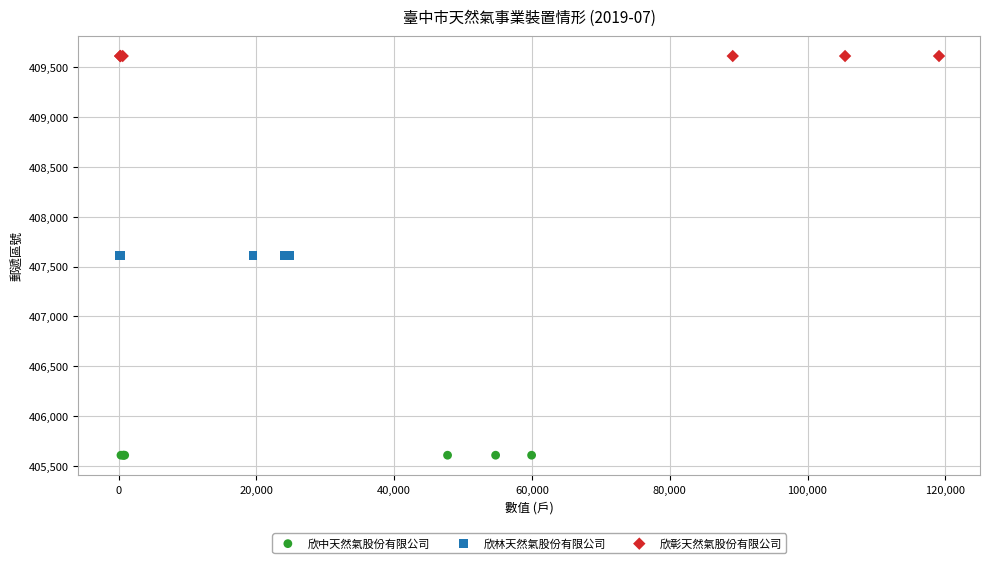

Which series contains the highest Y value?

欣彰天然氣股份有限公司